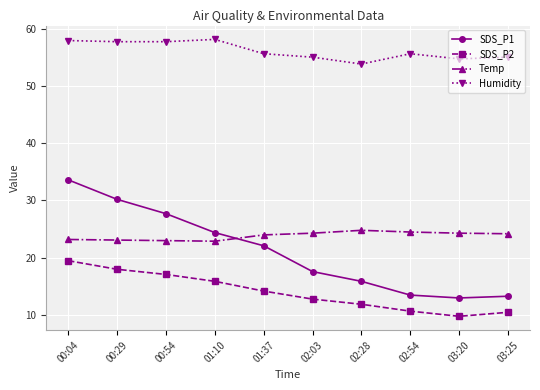

What is the minimum value shown in the chart?

9.8